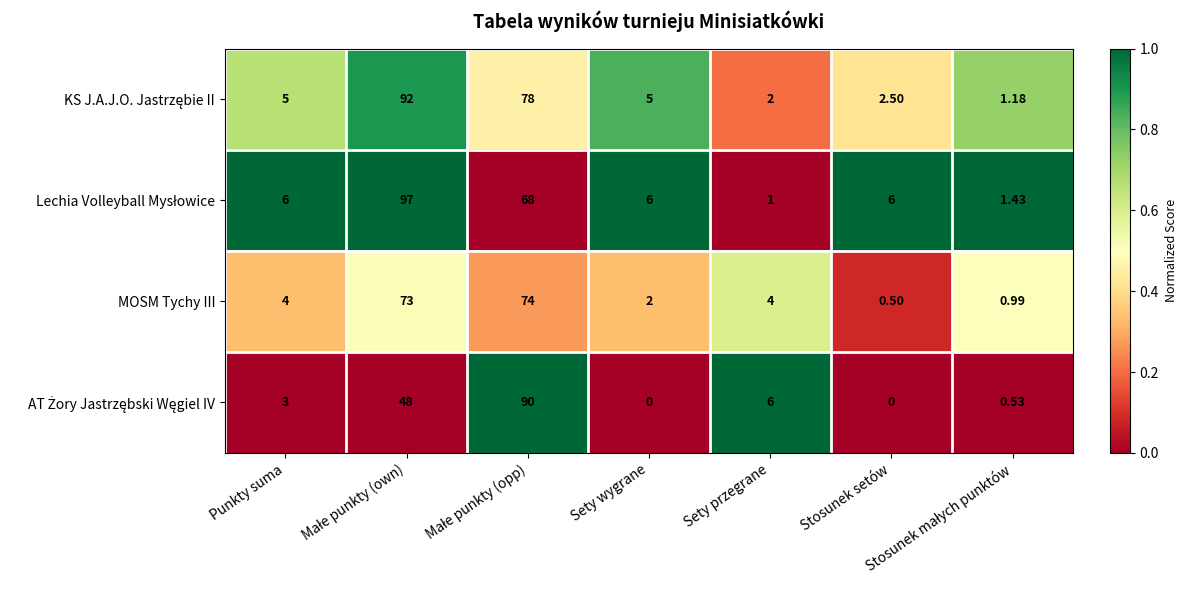

At how many categories does at least one series exceed 0?

7